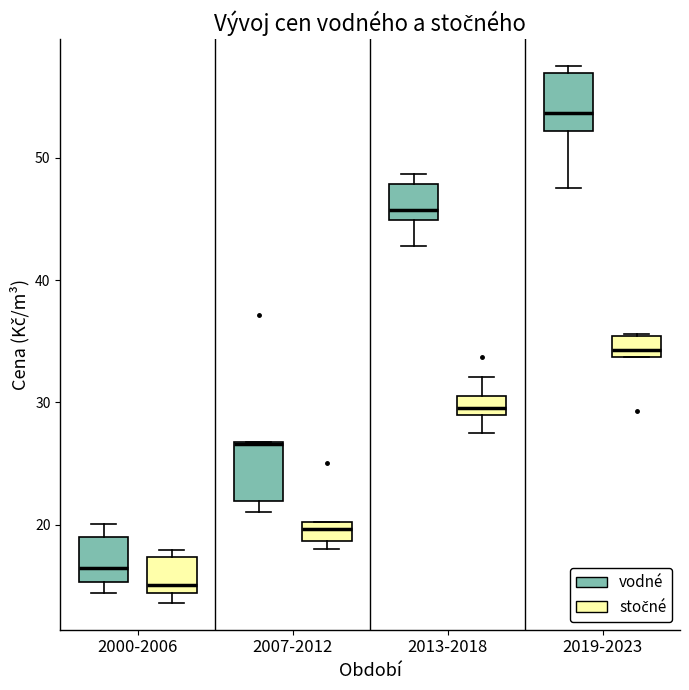

Where is the upper edge of the box for 2007-2012 (vodné) on the y-axis? The values are not printed on the chart, so give them approximately, as read against the axis.

27